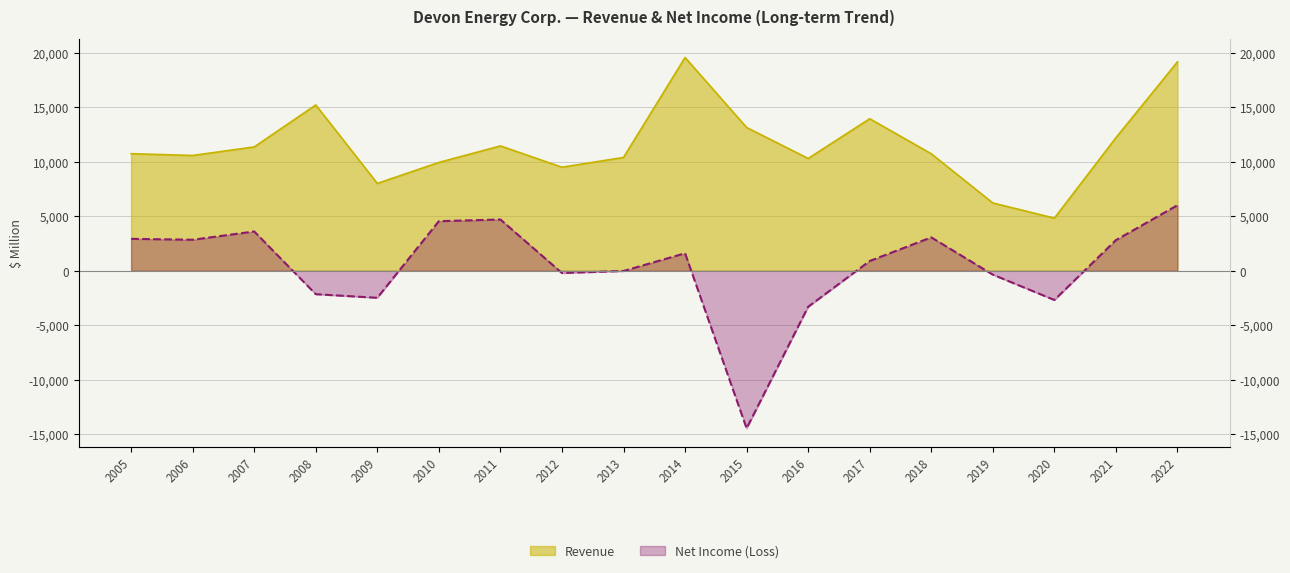

How many data points in Revenue are less than 10741?

9